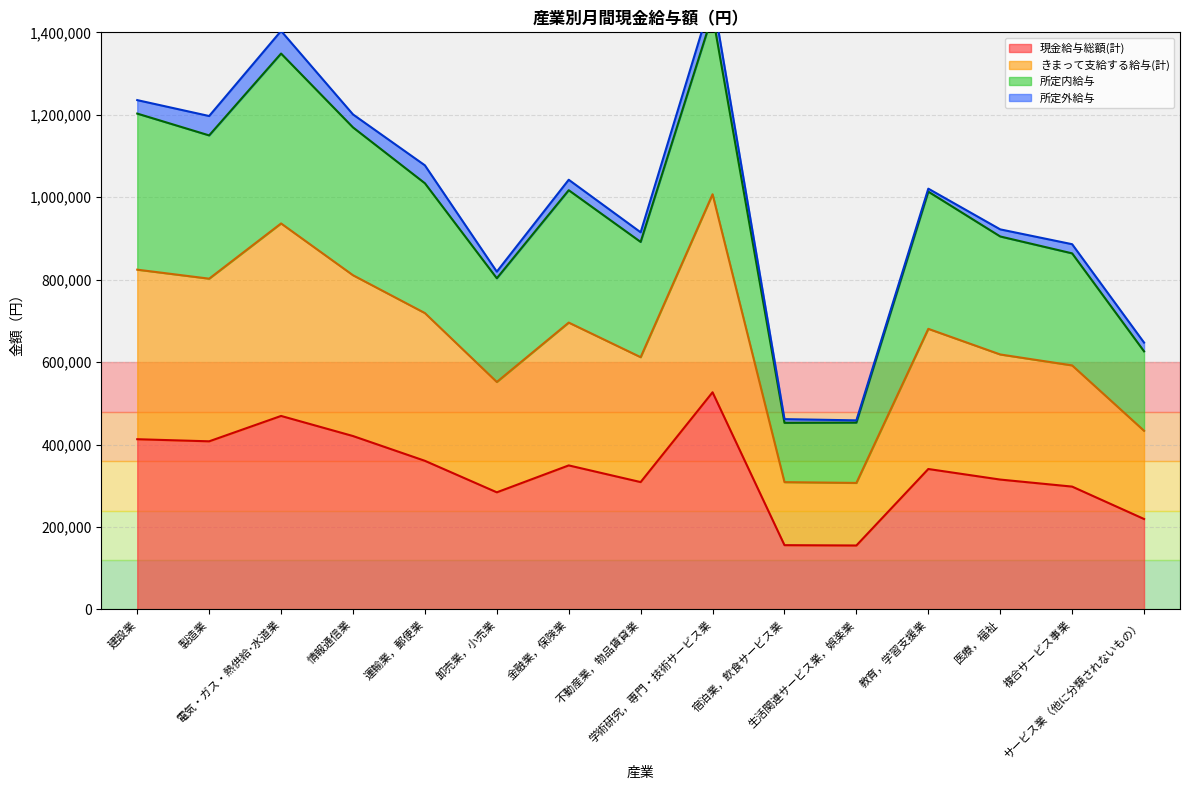

At which category does 現金給与総額(計) reach its first local valley?

製造業